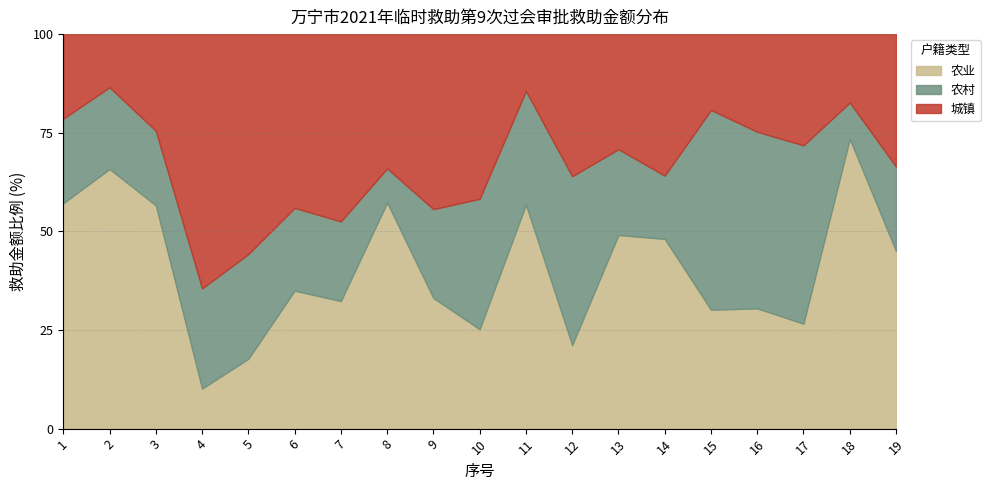

What is the total value across all series at 3?

100.0